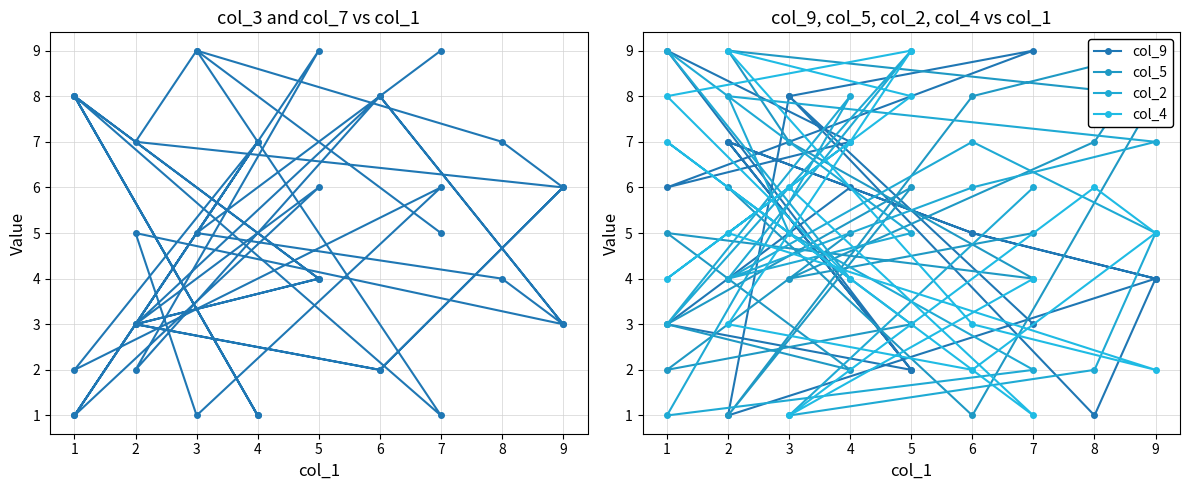

How many interior local peaks does the col_9 series have?

5